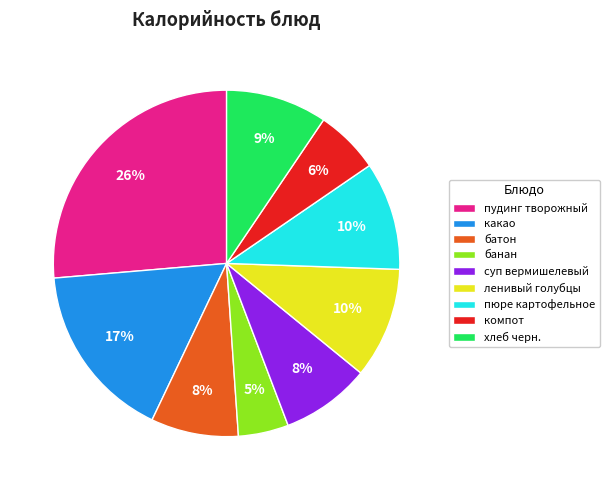

Does ленивый голубцы account for over 50% of the chart?

No